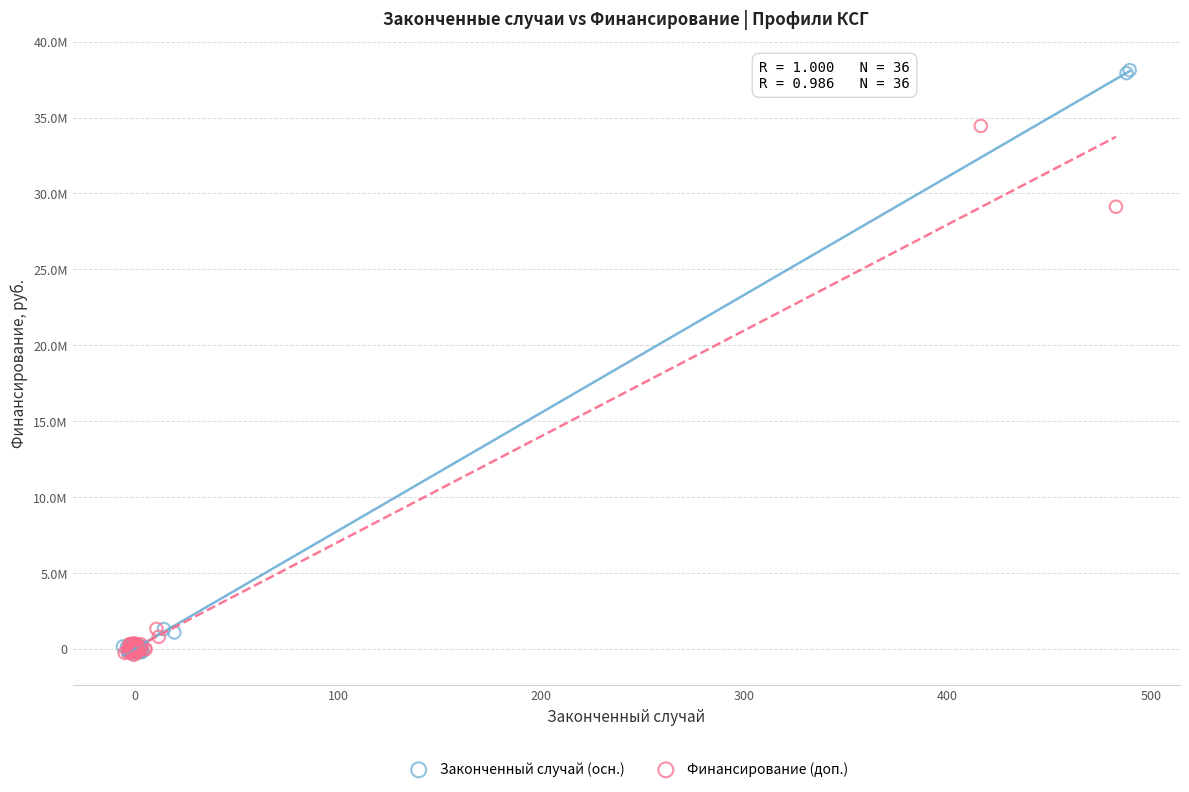

Which series has the widest spread of Y values?

Законченный случай (осн.)